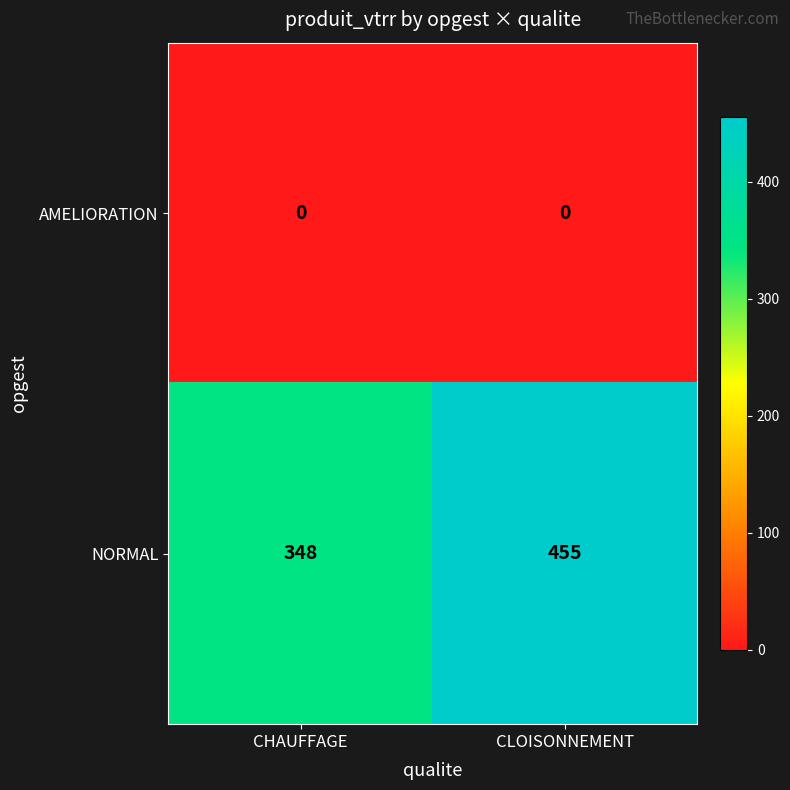

Where is NORMAL nearest to the value 401?

CHAUFFAGE